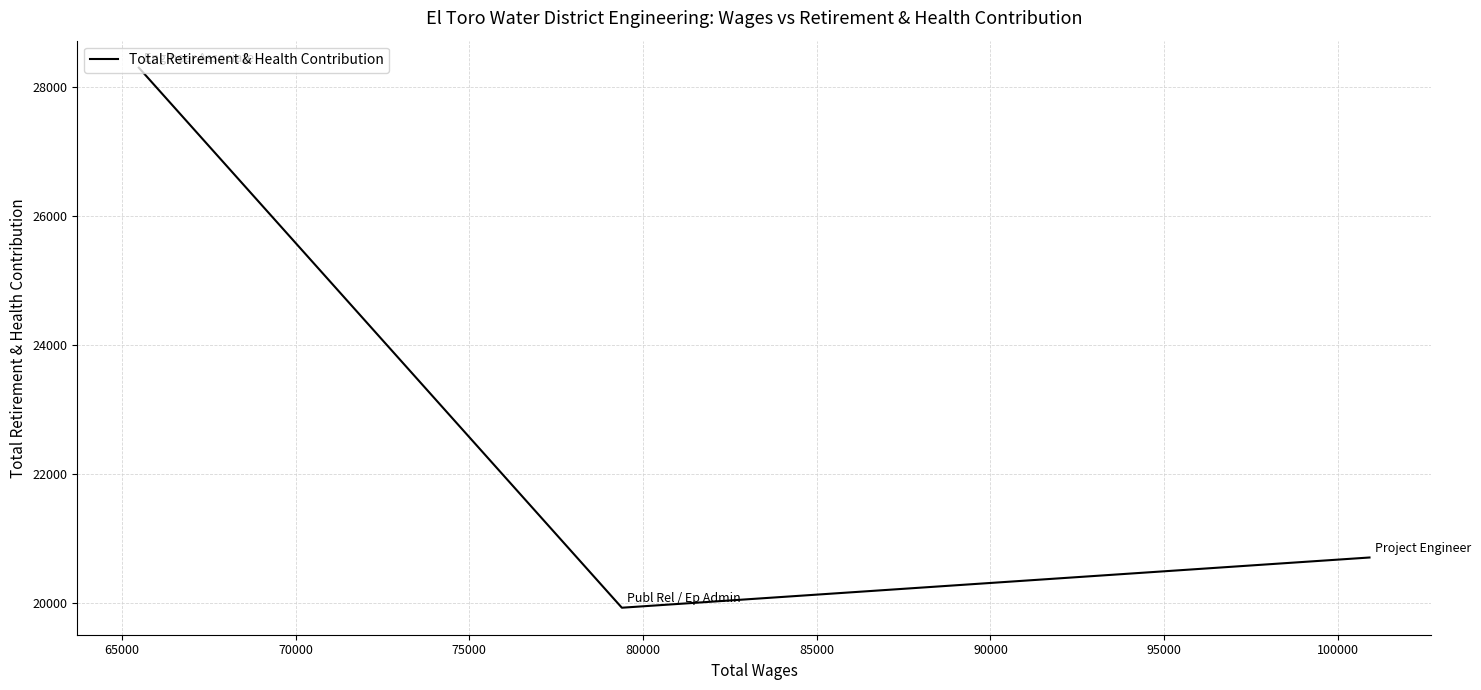

How many lines are shown in the chart?

1